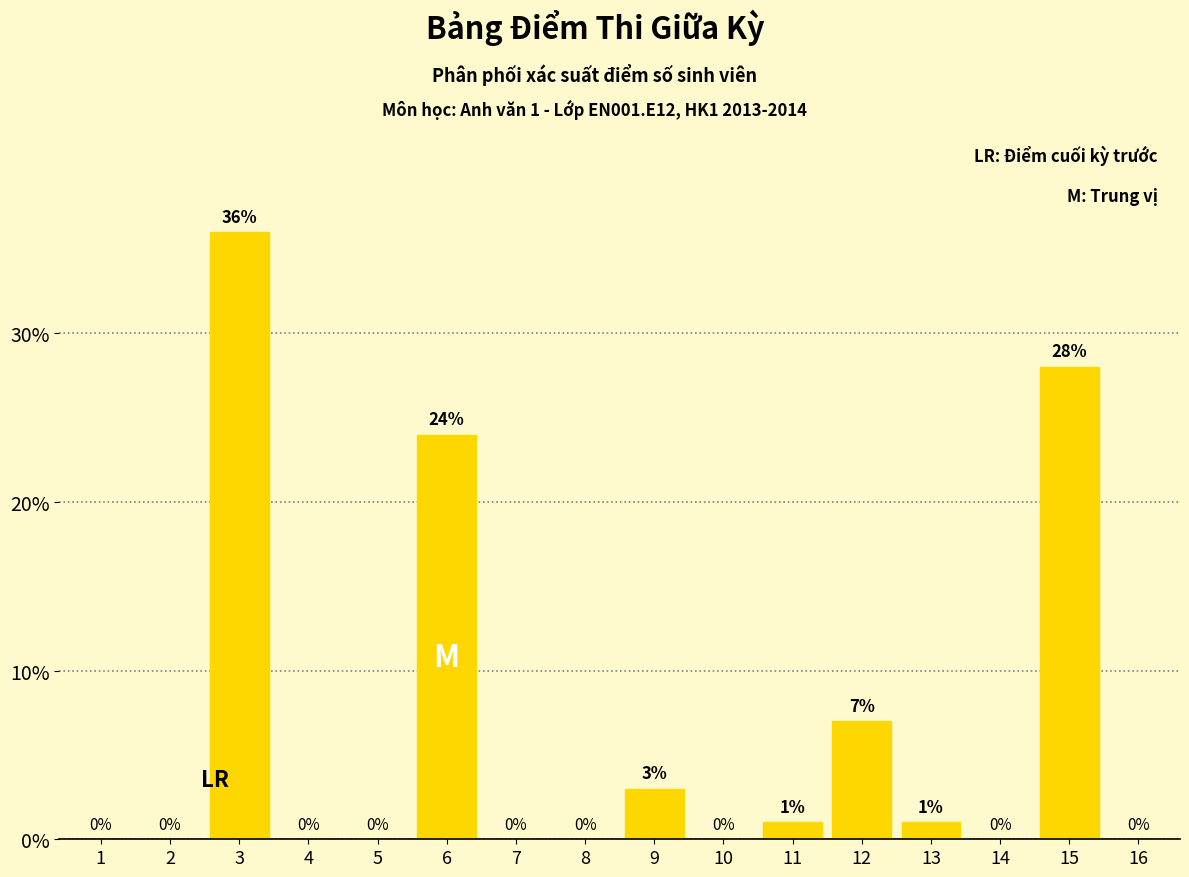

Reading left to right, list all the values displayed in this chart.

1=0.0	2=0.0	3=36.0	4=0.0	5=0.0	6=24.0	7=0.0	8=0.0	9=3.0	10=0.0	11=1.0	12=7.0	13=1.0	14=0.0	15=28.0	16=0.0